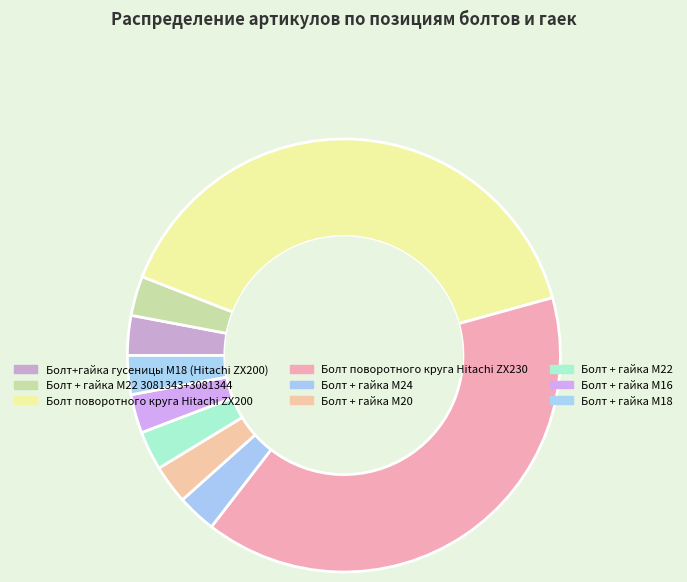

How many slices are in this pie chart?

9